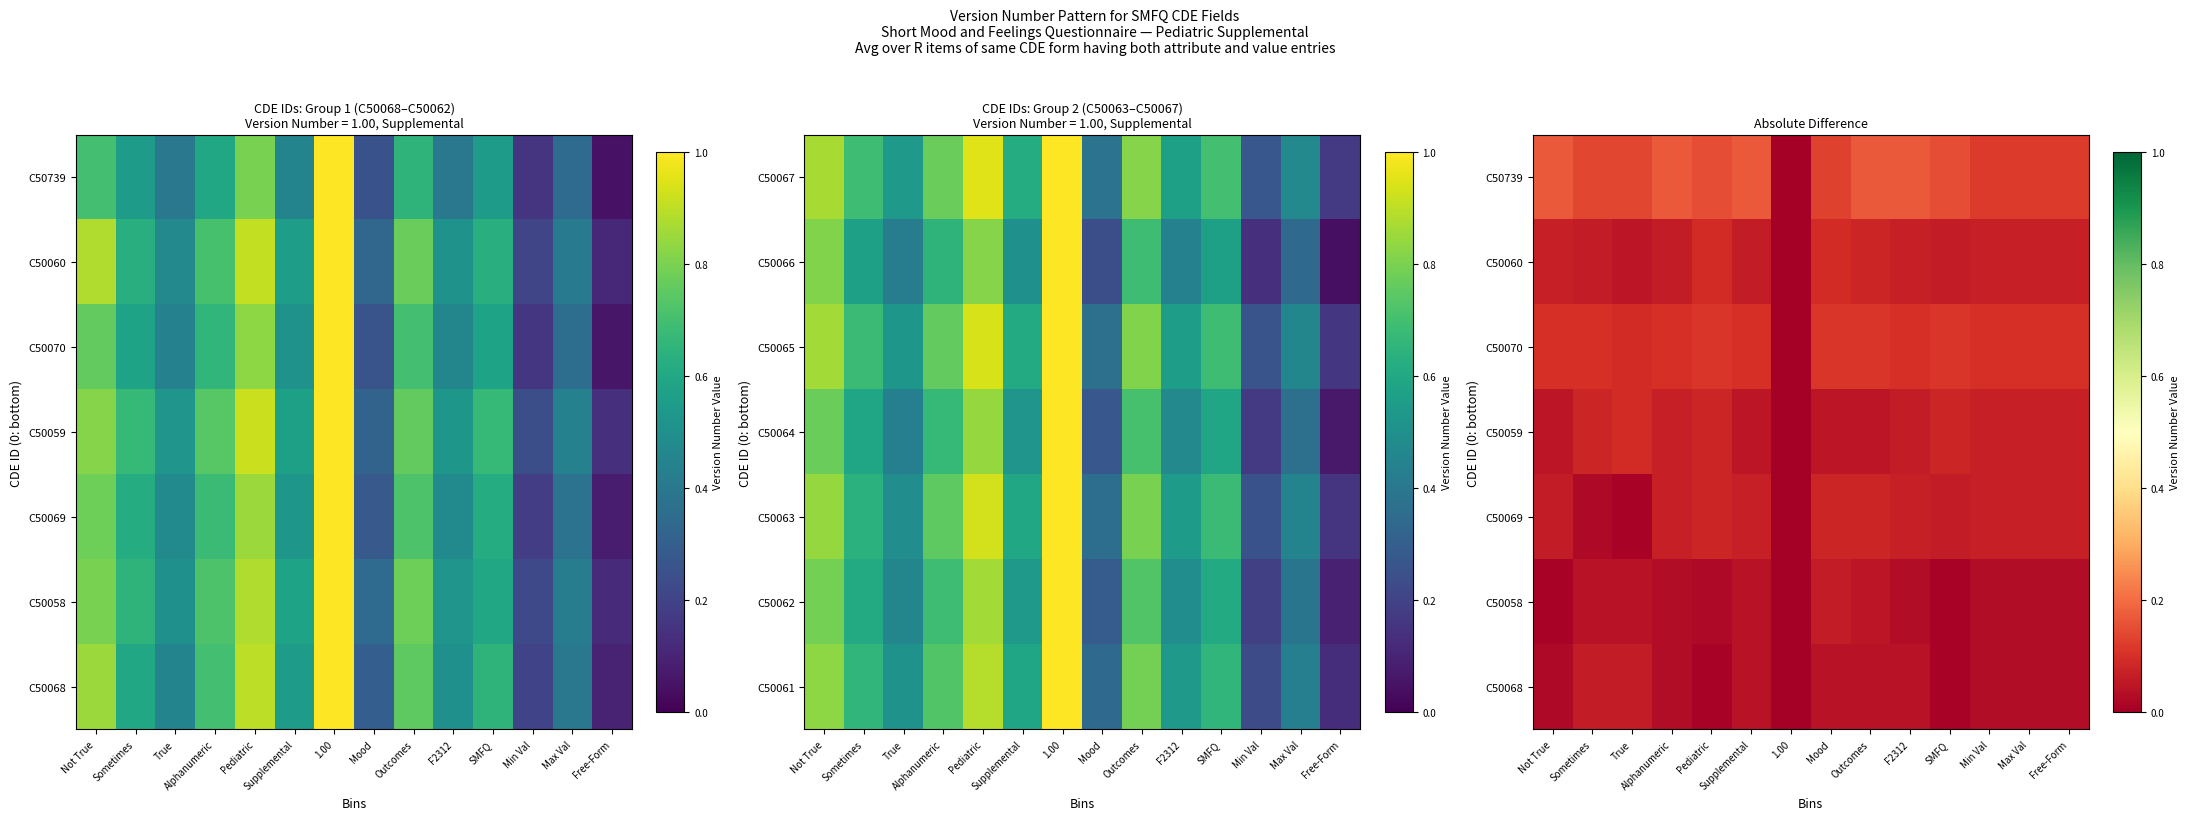

The C50068 series shows 0.0 at Supplemental. True or false?

True